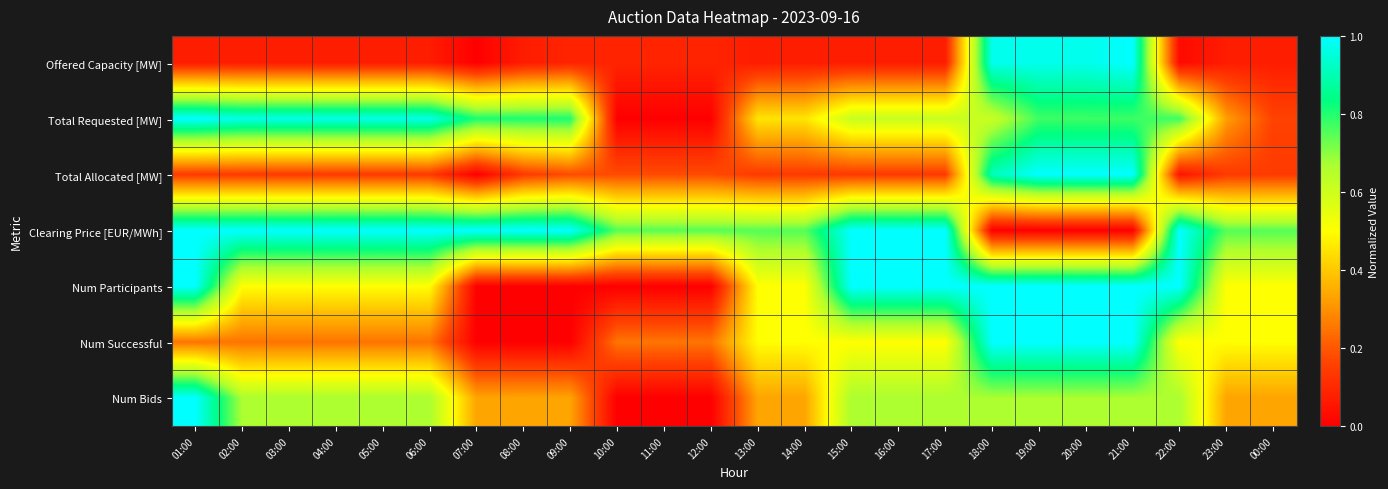

What is the greatest value displayed?

1.0